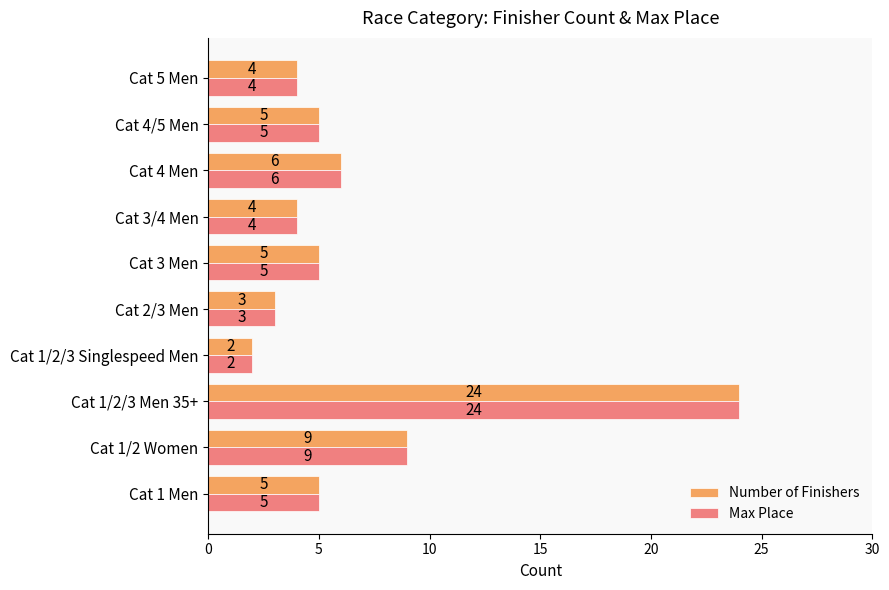

What is the total value across all series at Cat 5 Men?

8